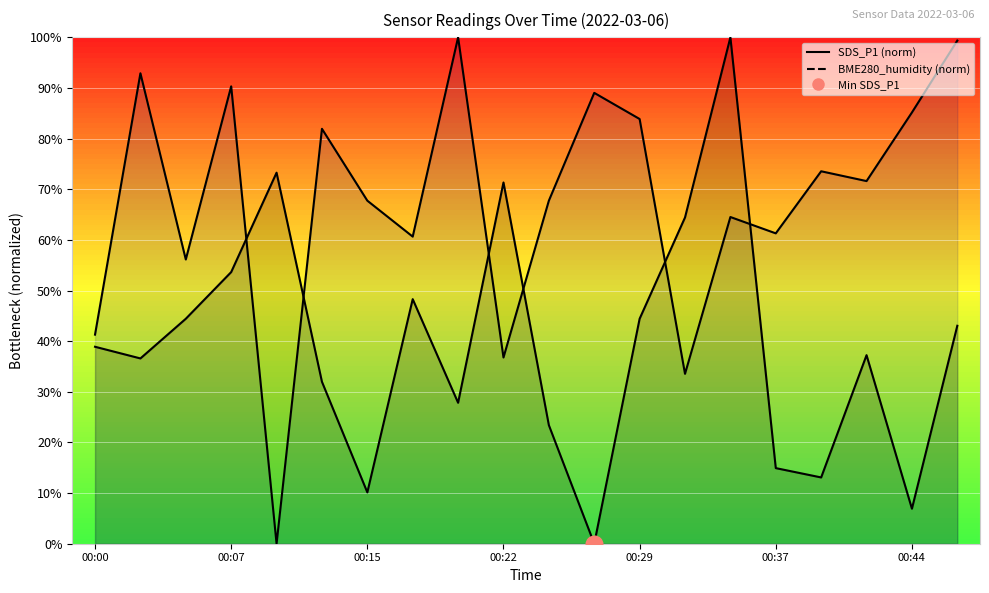

Does the chart display data point markers on the line(s)?

No